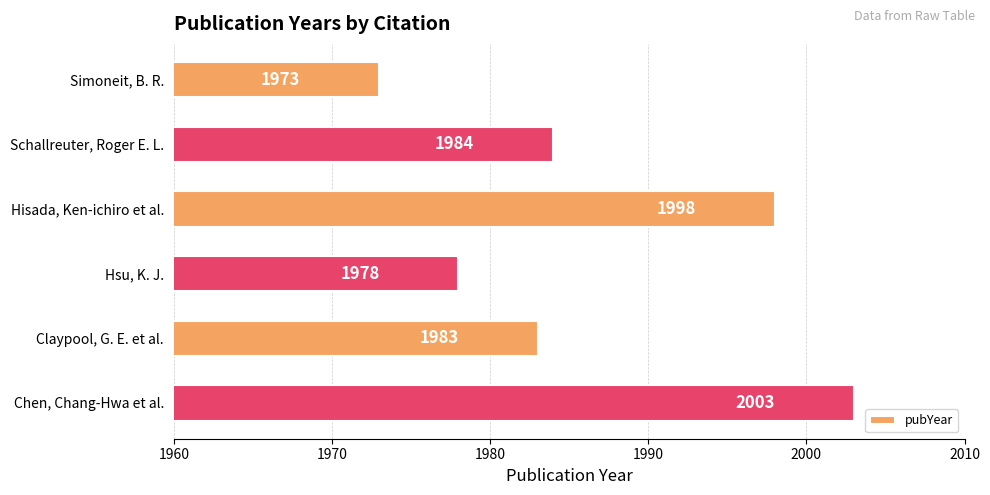

Reading top to bottom, extract all data points from this chart.

Simoneit, B. R.=1973	Schallreuter, Roger E. L.=1984	Hisada, Ken-ichiro et al.=1998	Hsu, K. J.=1978	Claypool, G. E. et al.=1983	Chen, Chang-Hwa et al.=2003